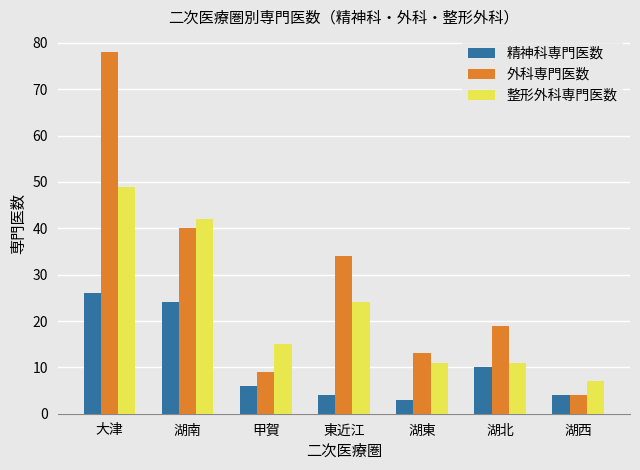

Rank the categories by 外科専門医数 value from lowest to highest.

湖西, 甲賀, 湖東, 湖北, 東近江, 湖南, 大津